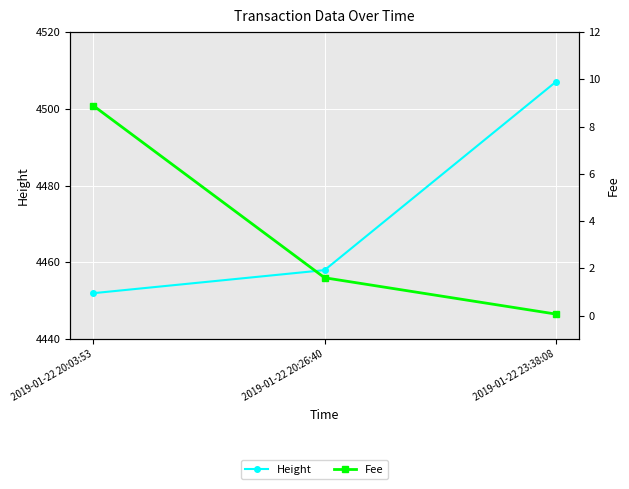

Is this an area chart (filled region under the line)?

No